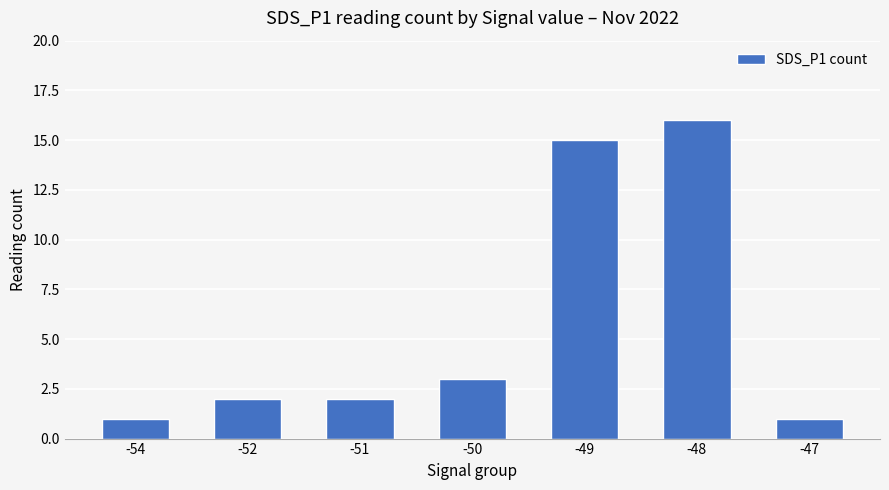

What is the smallest value displayed?

1